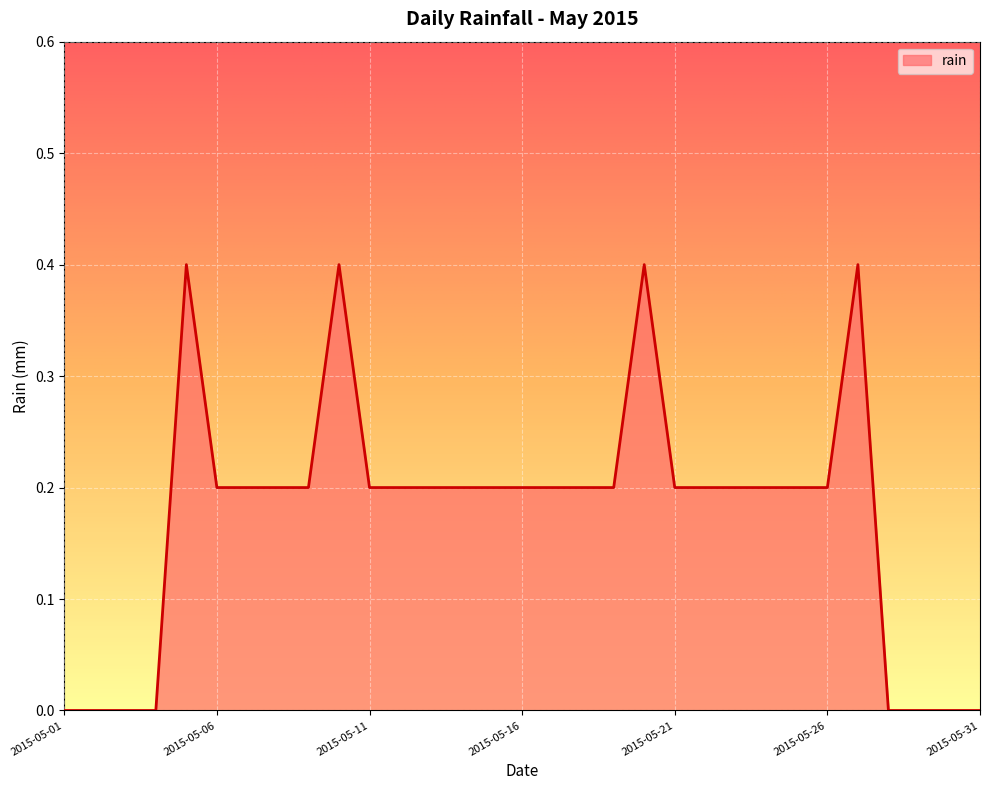

How many lines are shown in the chart?

1